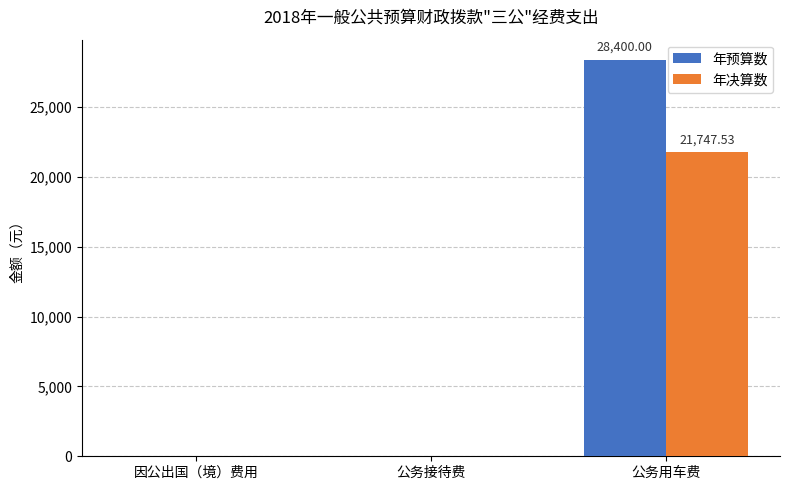

What is the sum of all 年预算数 values?

28400.0